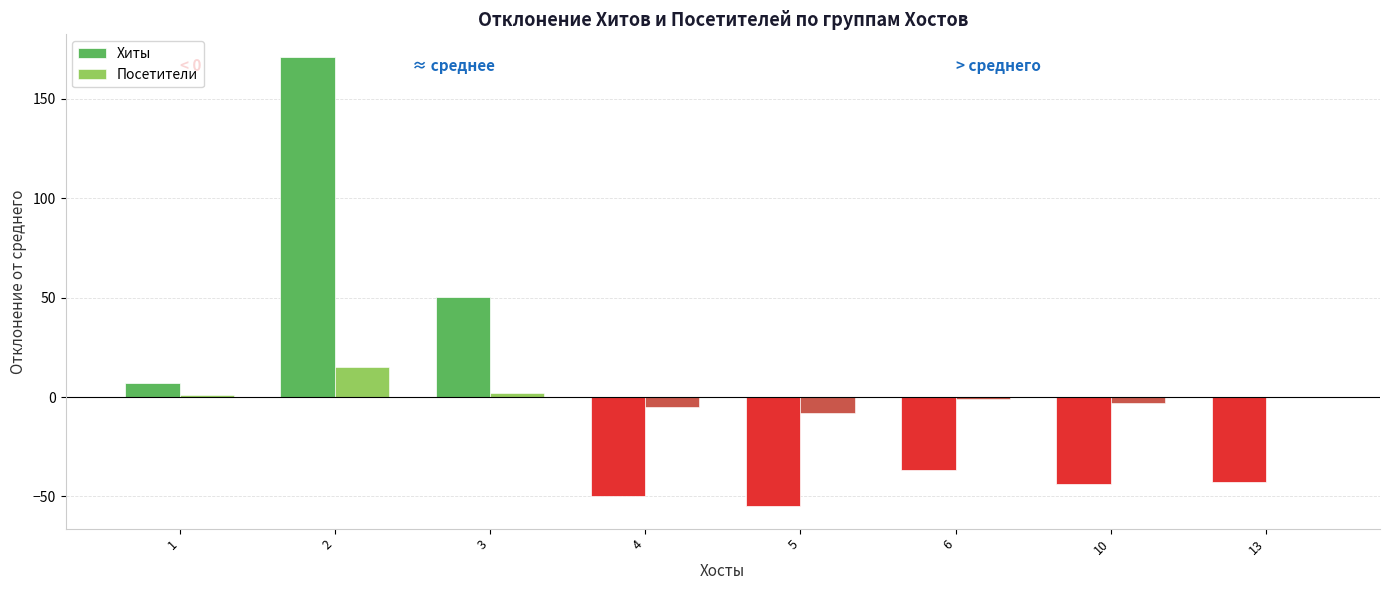

The value of Посетители at 5 is -8.1. True or false?

True